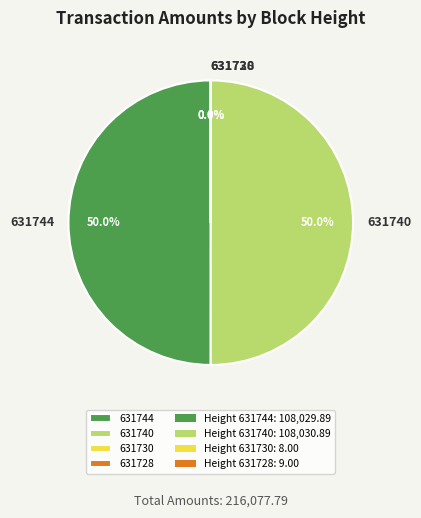

What portion of the pie excludes 631740?

50.0%